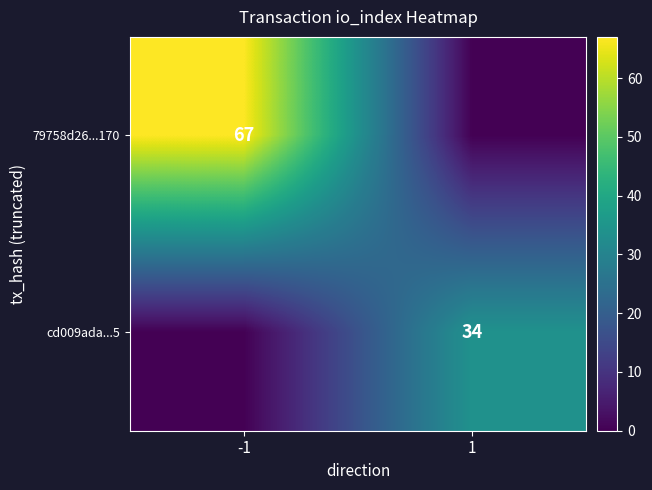

True or false: cd009ada...5 has a value of 34 at 1.

True